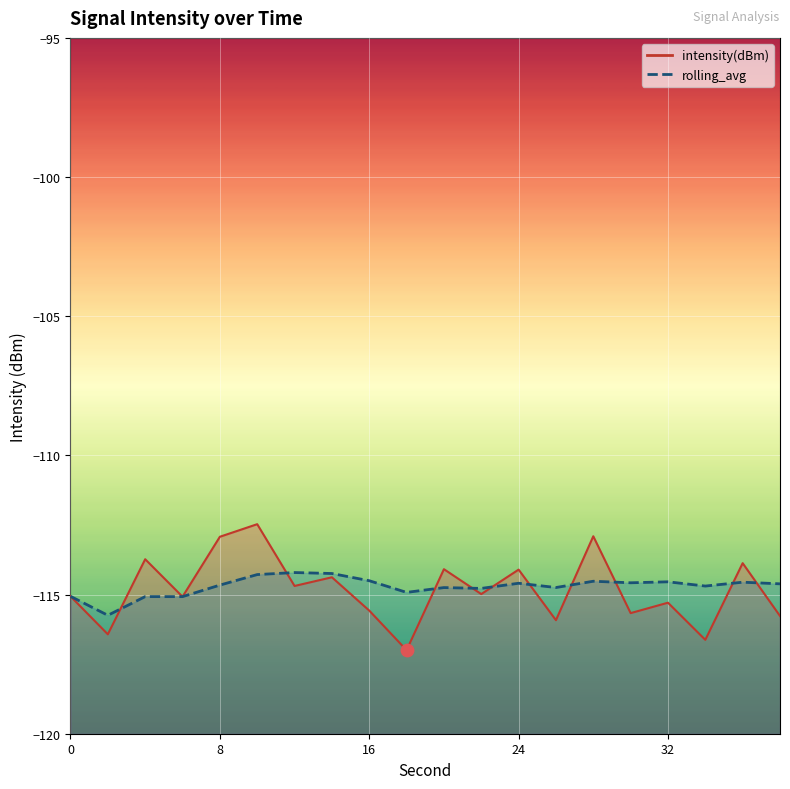

Which series contains the lowest Y value?

intensity(dBm)